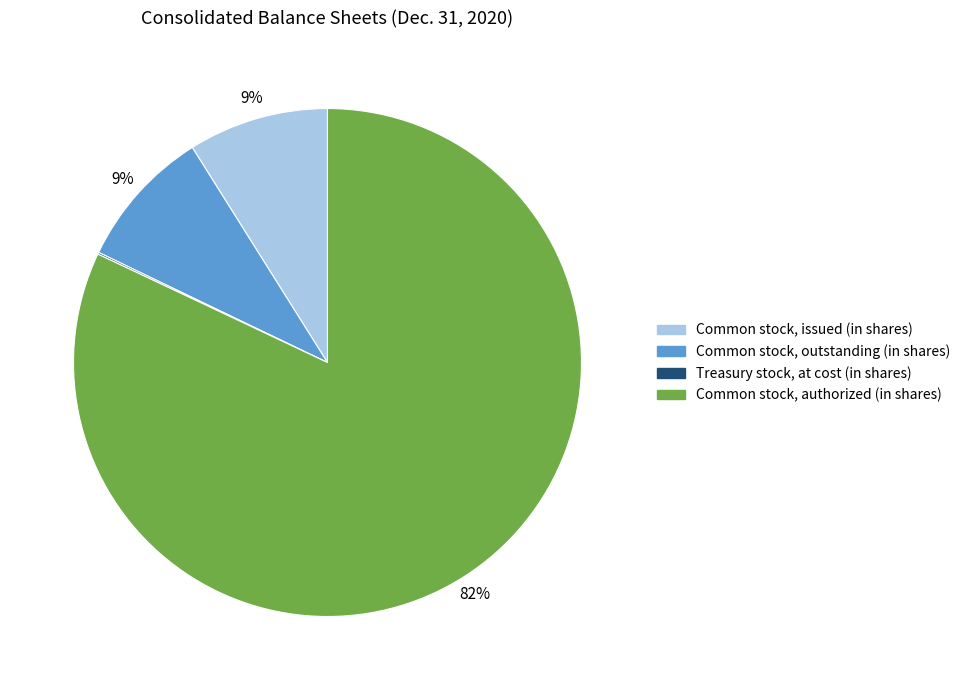

True or false: Common stock, authorized (in shares) accounts for 82% of the total.

True